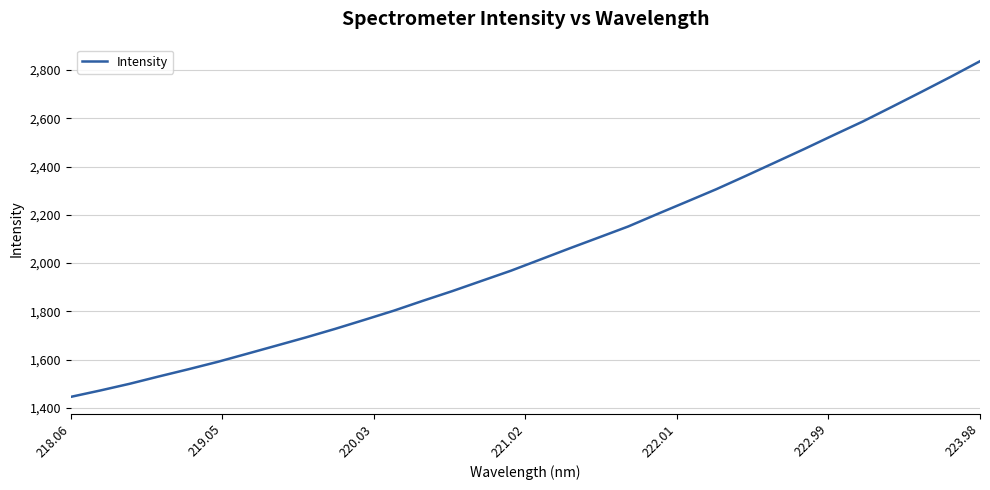

How many lines are shown in the chart?

1